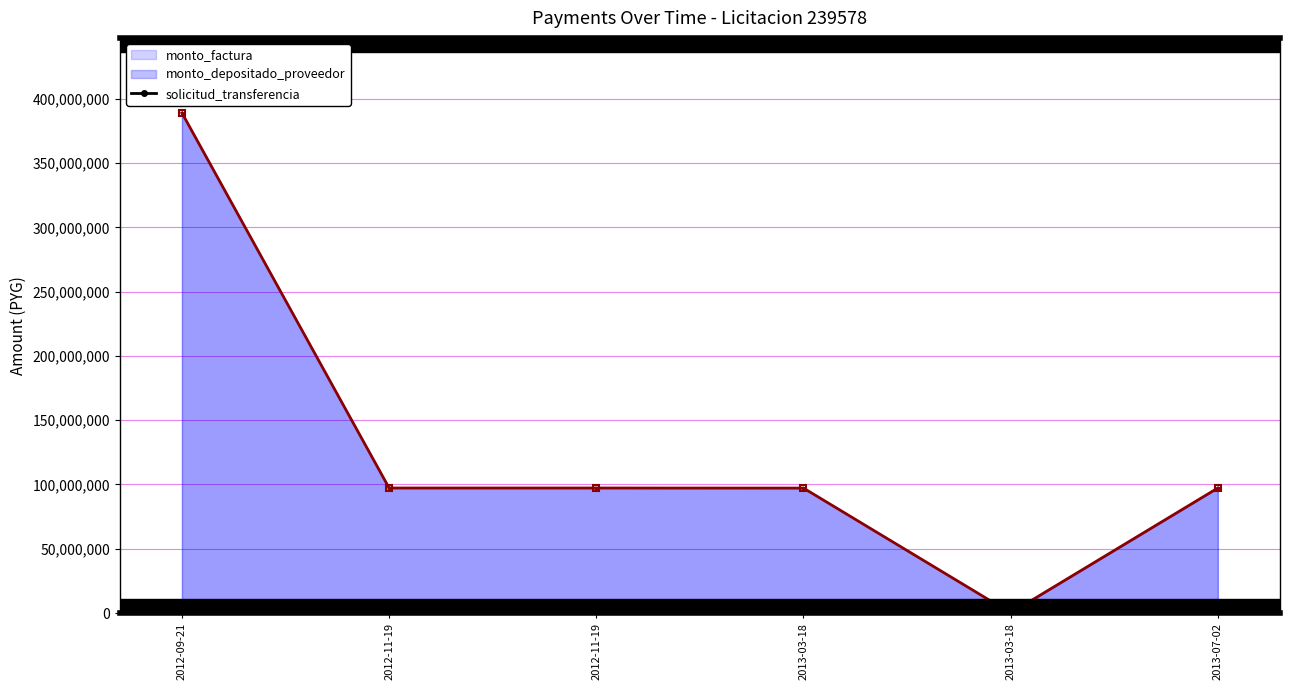

What is the sum of the values at 2013-03-18 and 2012-09-21?

104066